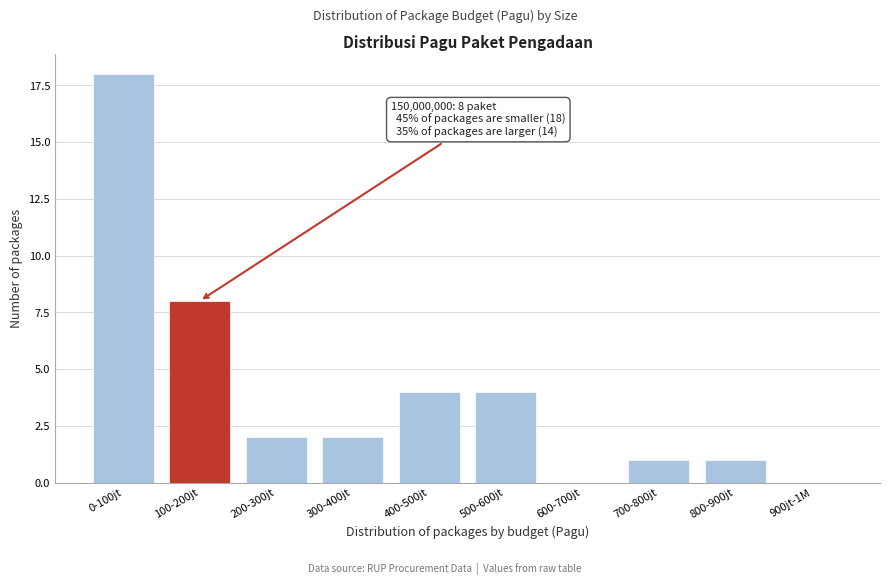

Reading left to right, list all the values displayed in this chart.

0-100jt=18	100-200jt=8	200-300jt=2	300-400jt=2	400-500jt=4	500-600jt=4	600-700jt=0	700-800jt=1	800-900jt=1	900jt-1M=0